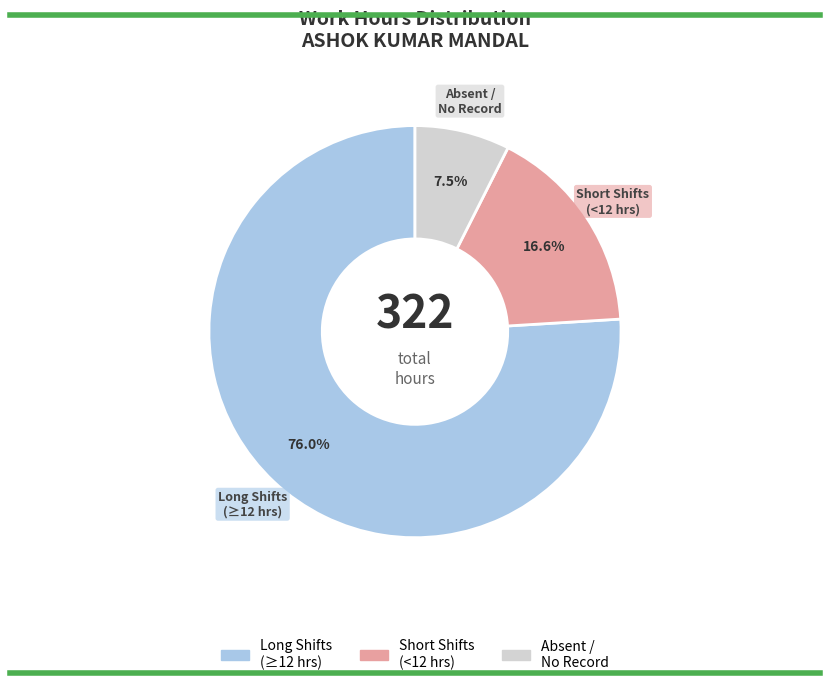

What percentage do Long Shifts (≥12 hrs) and Absent / No Record together represent?

83.4%